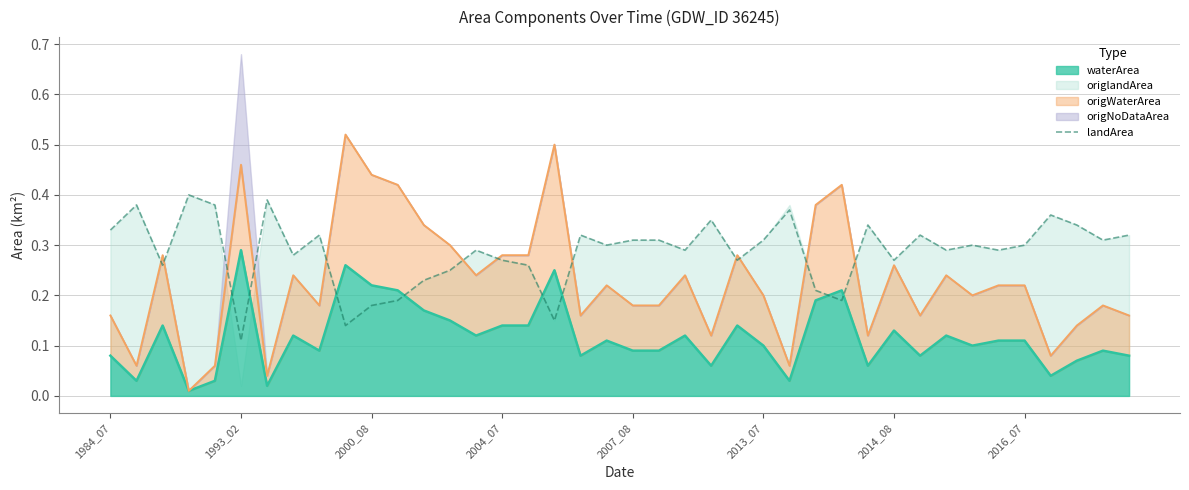

At which category does the data reach its first local peak?

1993_02